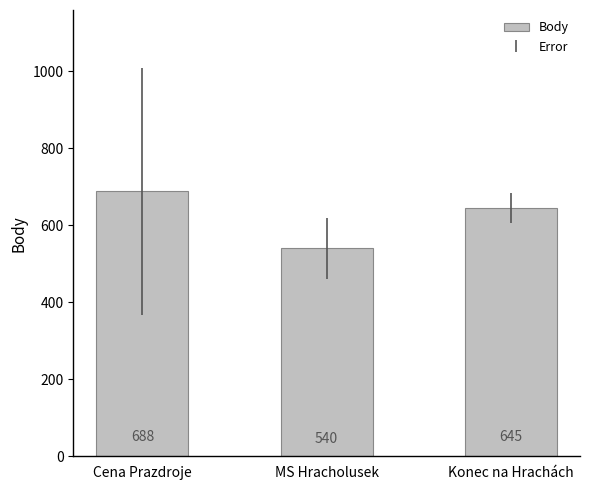

Reading left to right, what are all the values shown in this chart?

688	540	645